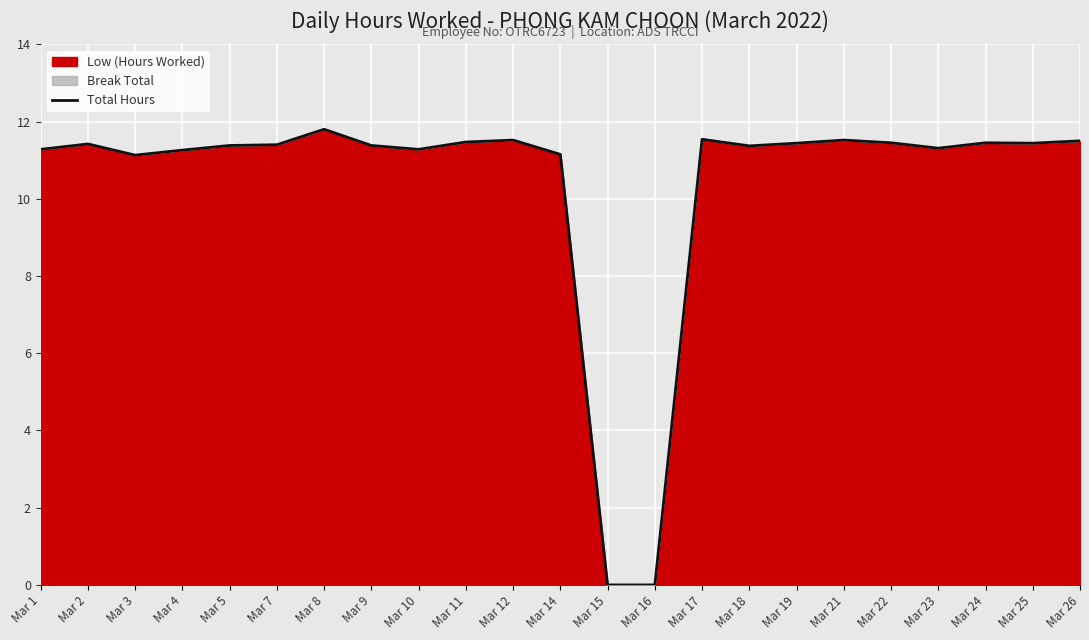

Reading left to right, list all the values displayed in this chart.

11.3	11.4	11.1	11.3	11.4	11.4	11.8	11.4	11.3	11.5	11.5	11.2	0.0	0.0	11.5	11.4	11.4	11.5	11.4	11.3	11.4	11.4	11.5